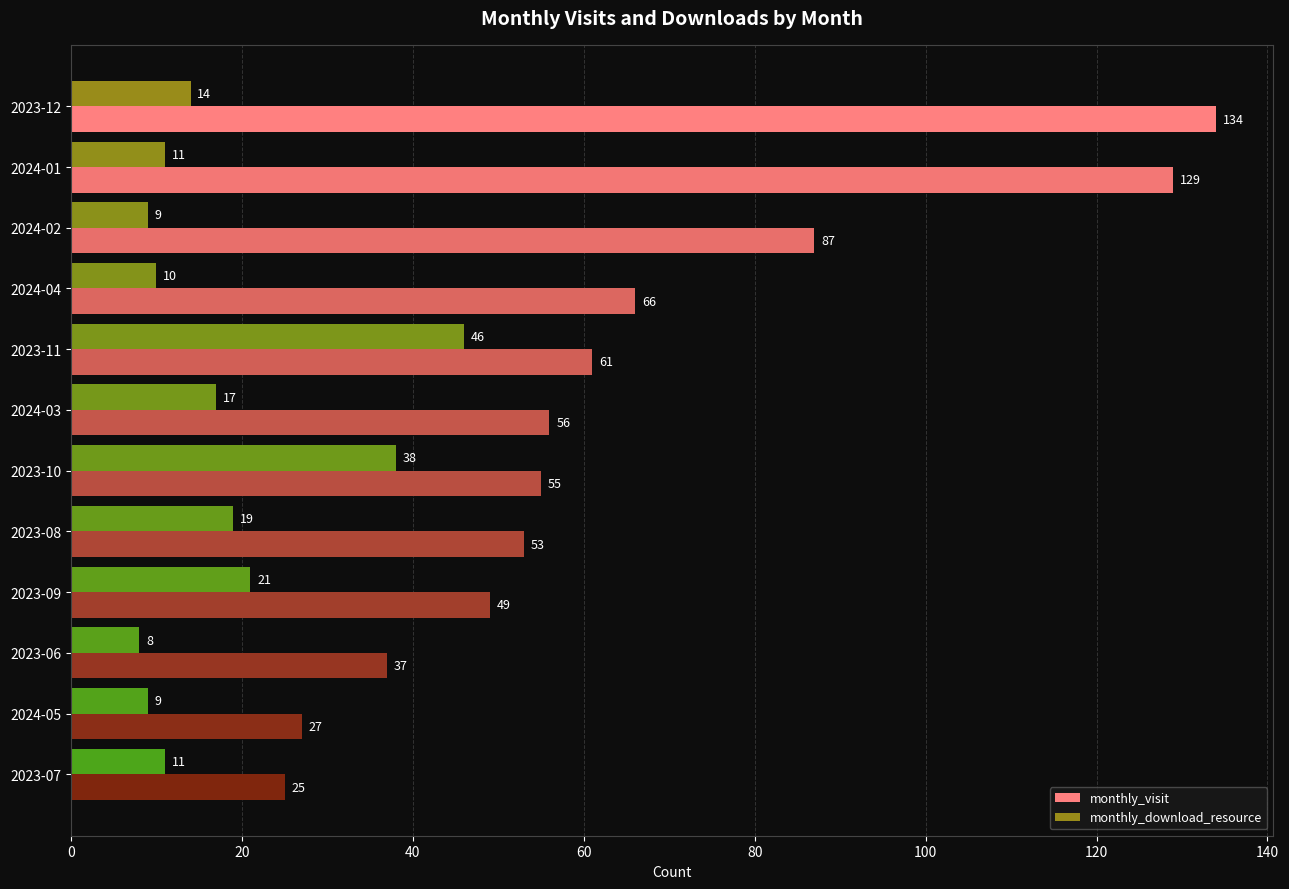

Which series has the largest range (max minus min)?

monthly_visit